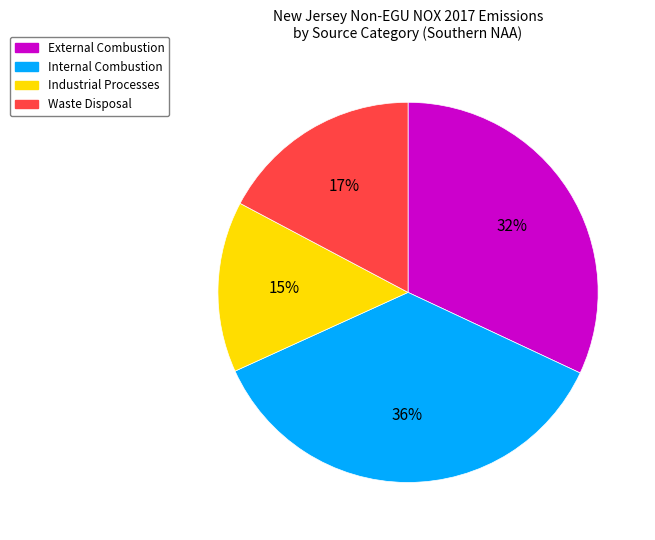

How many slices are in this pie chart?

4